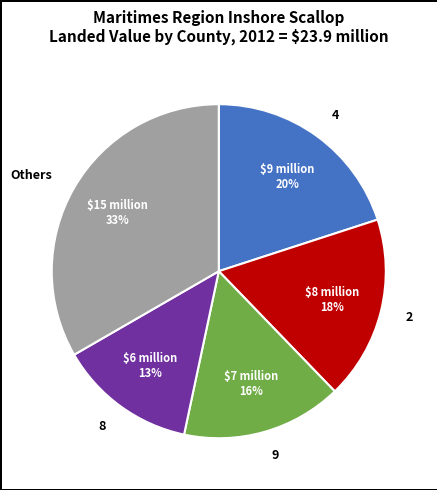

How many segments does this pie chart have?

5